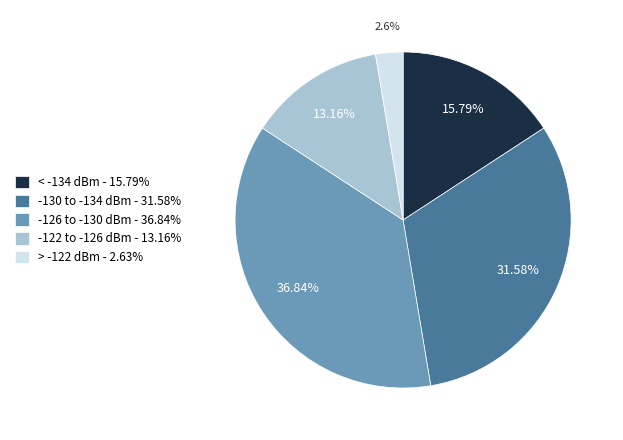

Is the sum of < -134 dBm - 15.79% and > -122 dBm - 2.63% greater than half?

No